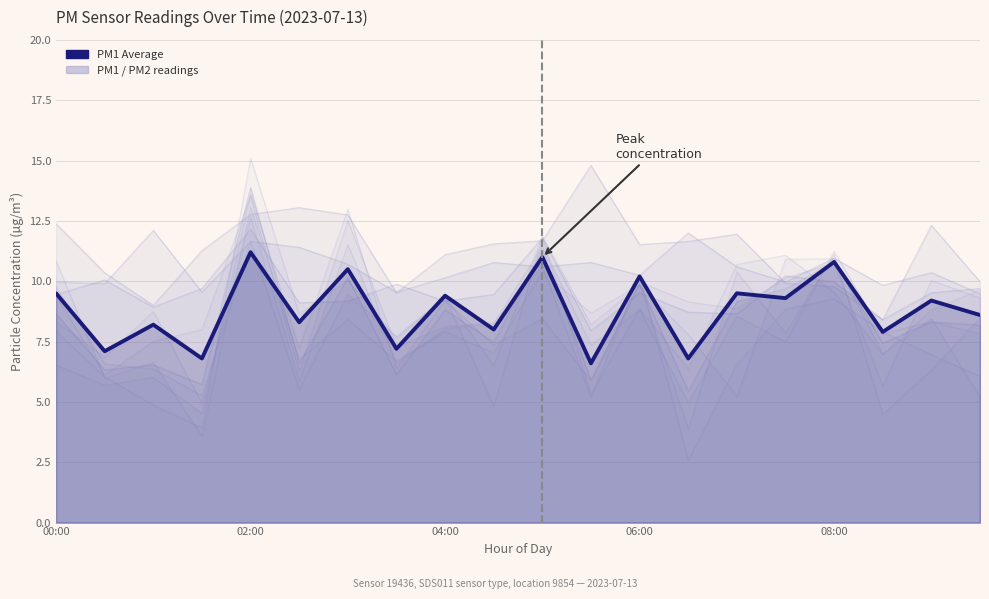

Does the chart display data point markers on the line(s)?

No